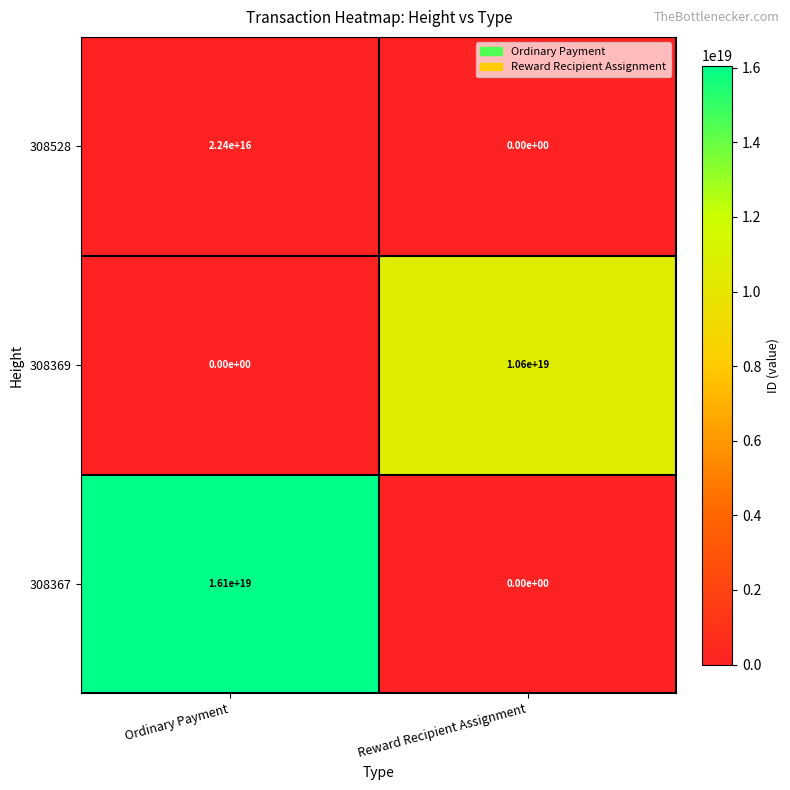

At which label is 308367 closest to 8050000000000000000?

Ordinary Payment